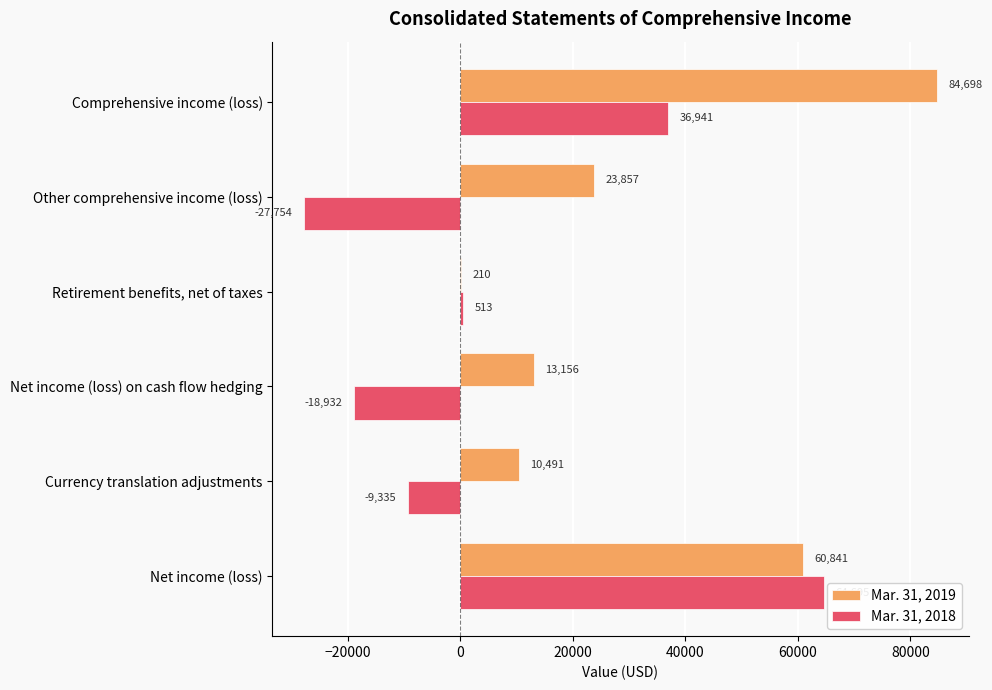

Is it true that Mar. 31, 2018 equals 56258 at Comprehensive income (loss)?

False